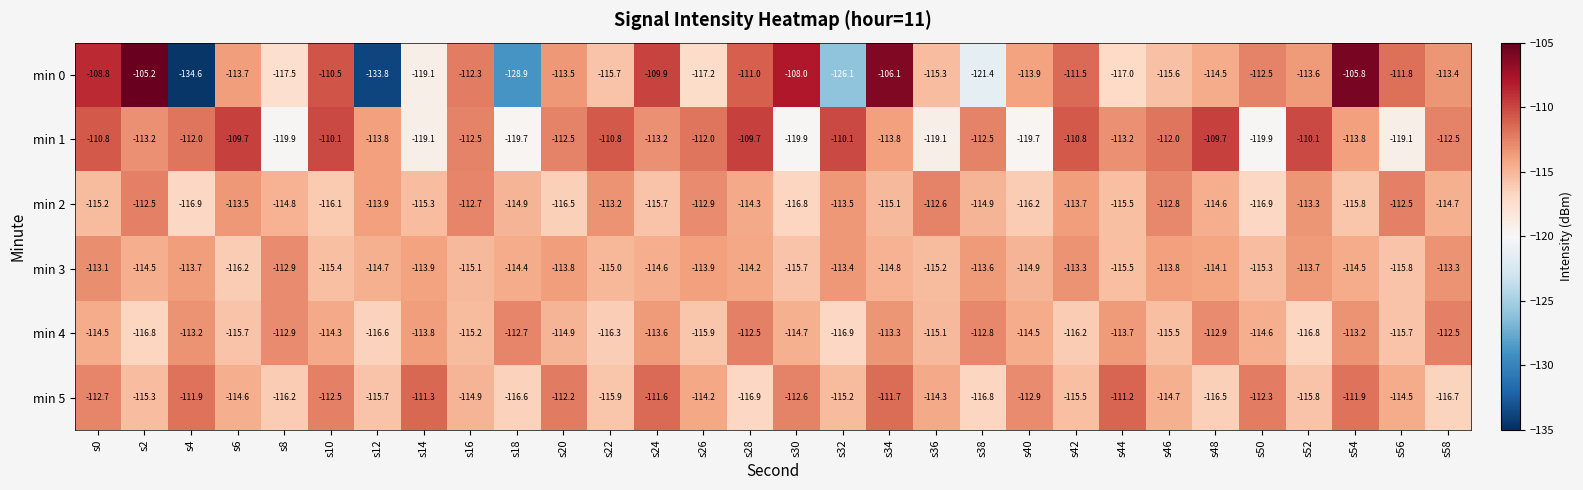

At s22, list the series in order from largest to smallest.

min 1, min 2, min 3, min 0, min 5, min 4